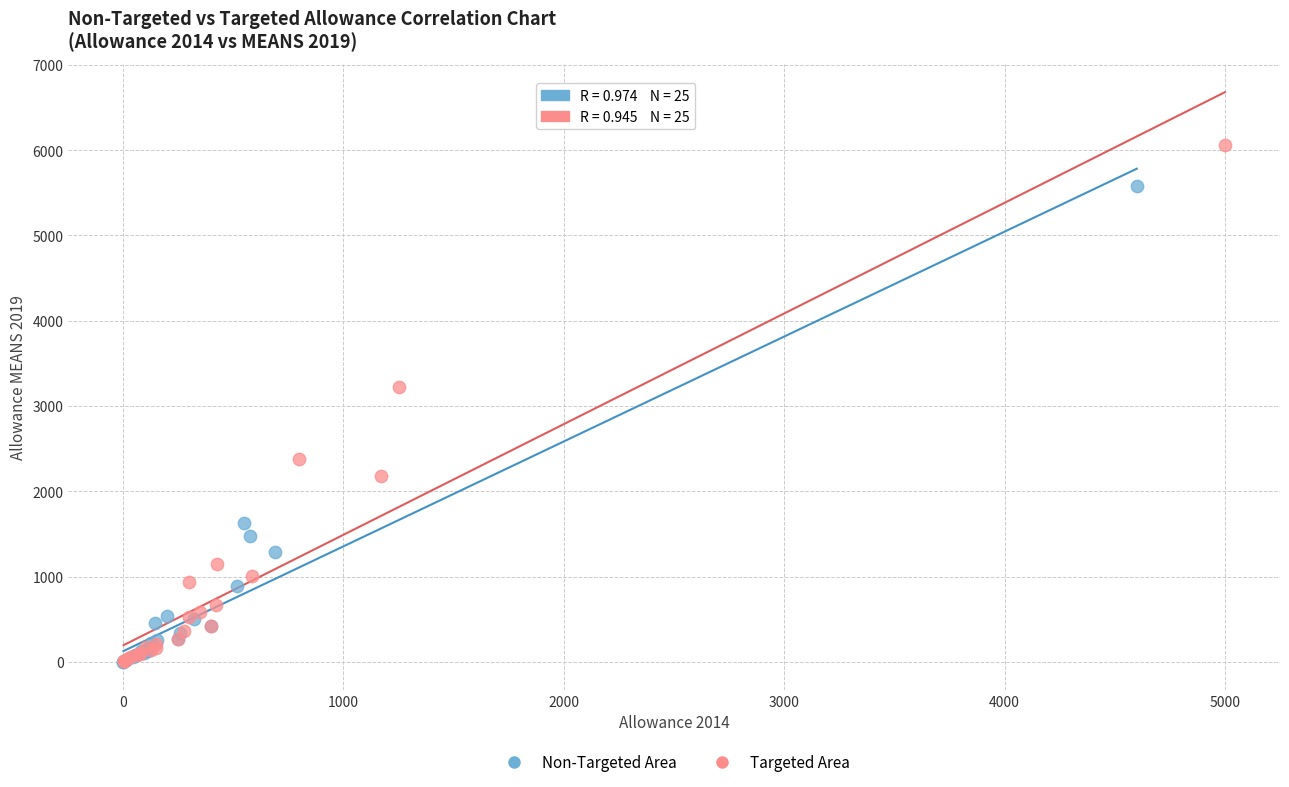

Which series has the largest Y range (max minus min)?

Targeted Area